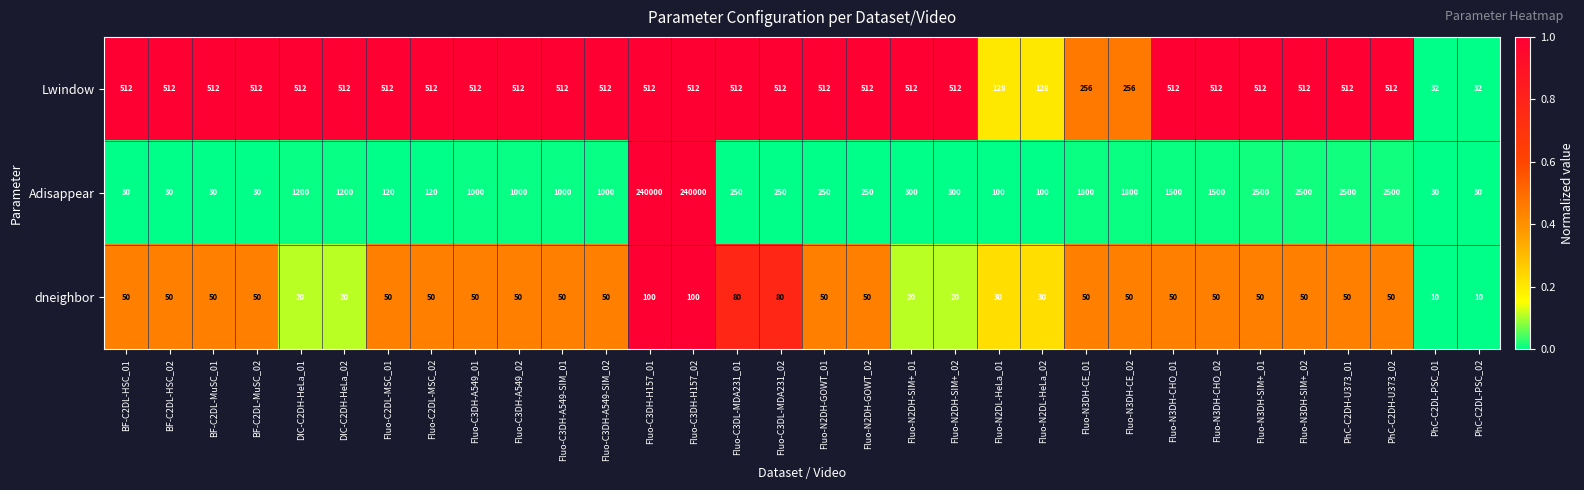

What value does the dneighbor series have at Fluo-N3DH-CHO_02?

50